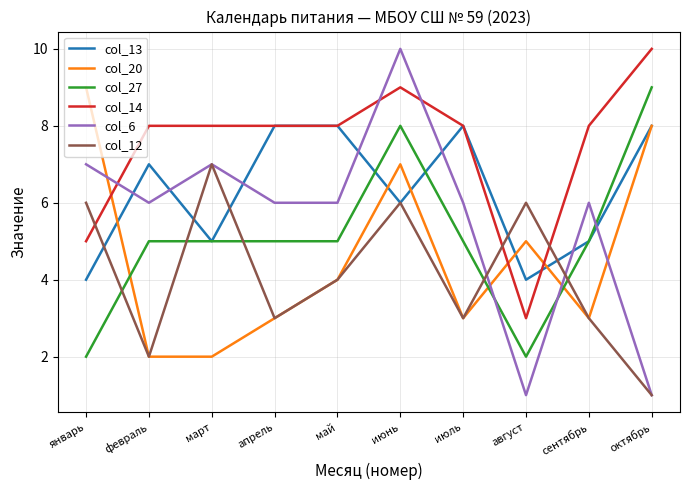

Between which two adjacent categories do col_12 and col_14 first intersect?

январь and февраль